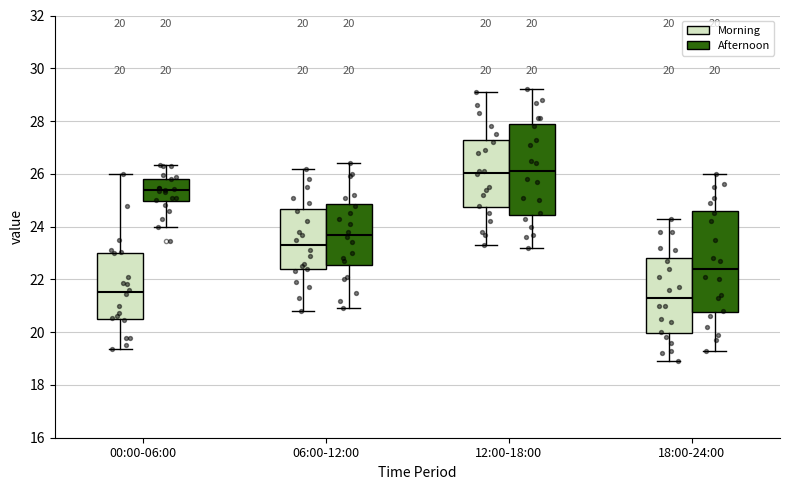

Comparing the boxes themselves (not the whiskers), which one is the tallest?

18:00-24:00 (Afternoon)